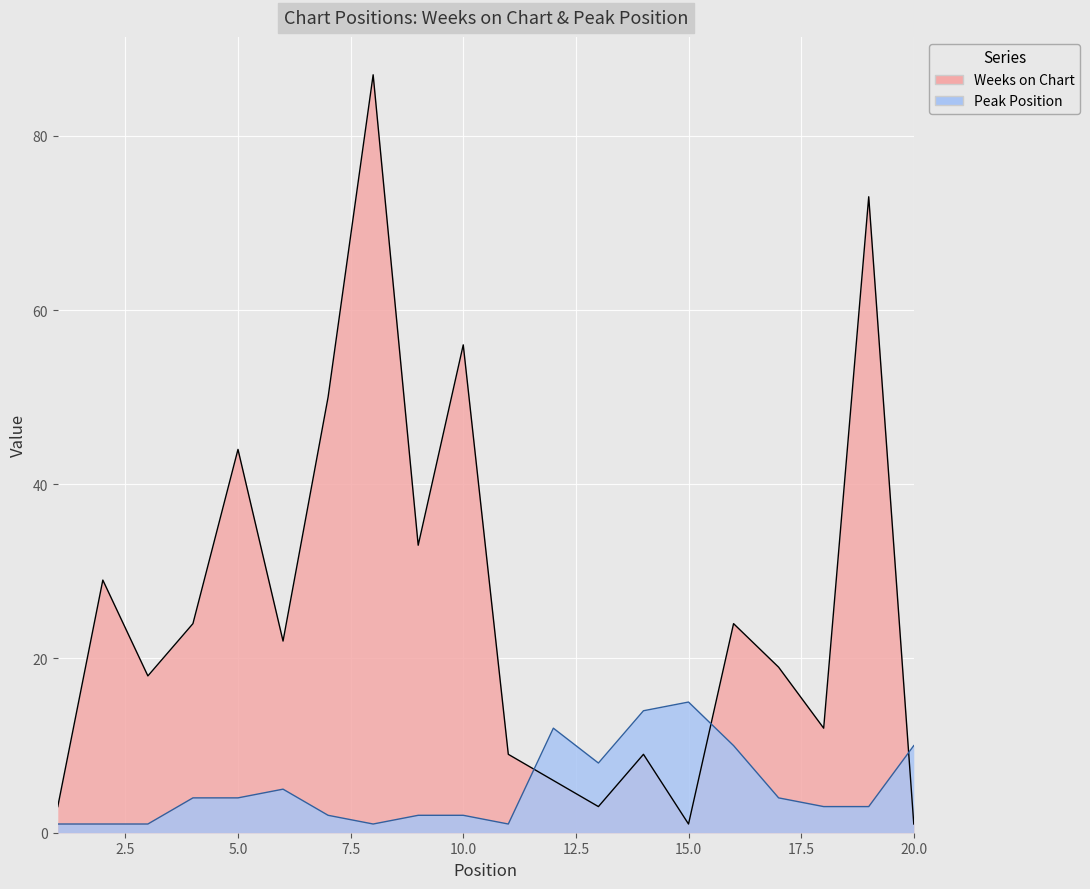

What value does the Peak Position series have at 9?

2